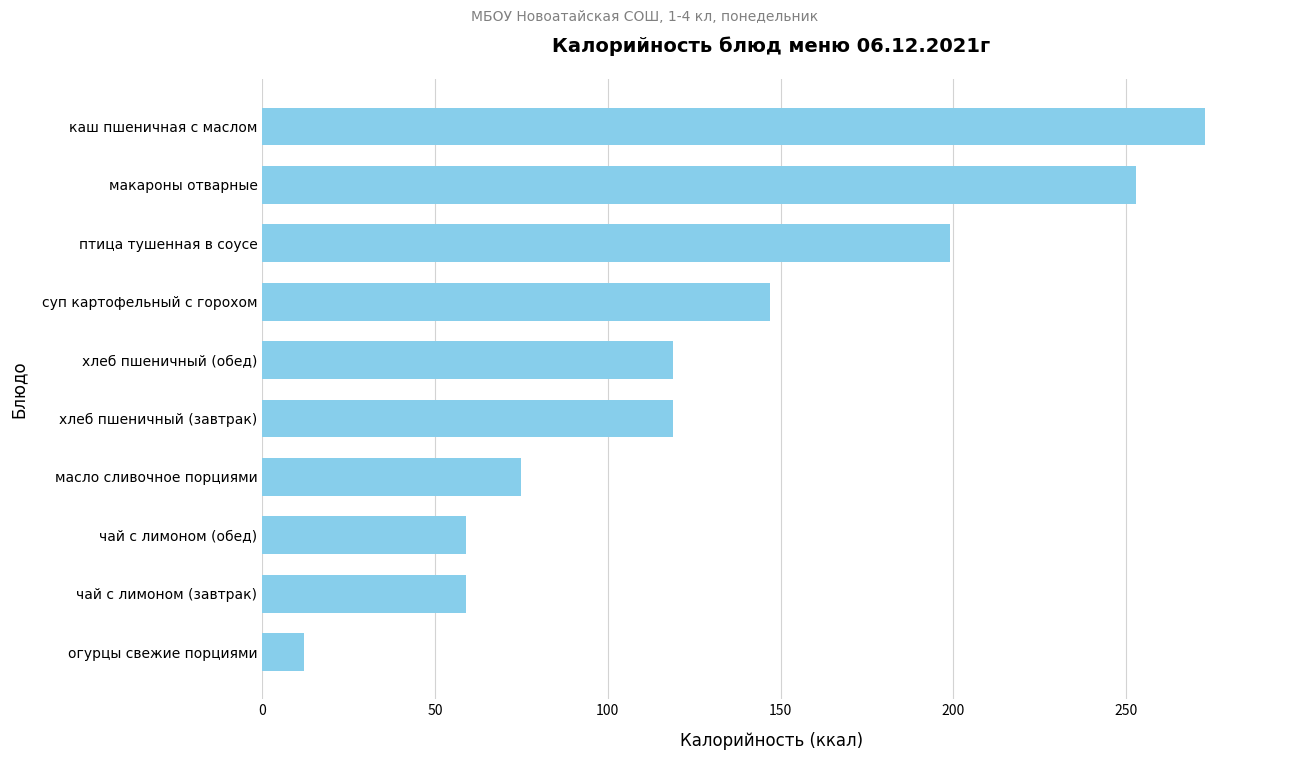

Which category has the highest value across all series?

каш пшеничная с маслом